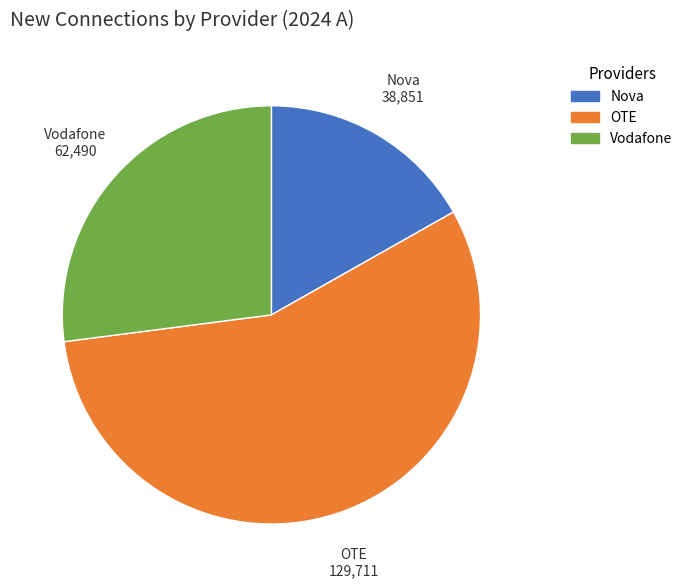

Rank the categories by value from lowest to highest.

Nova, Vodafone, OTE